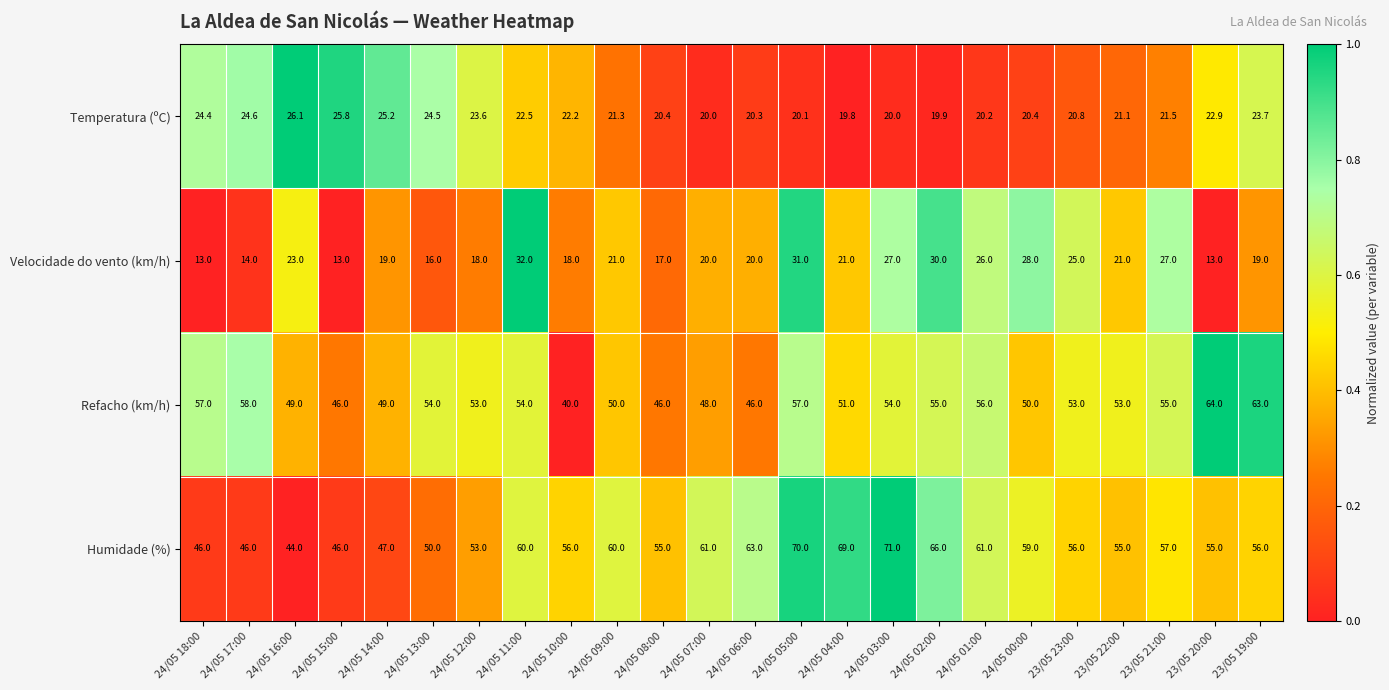

How many categories are shown in the chart?

24